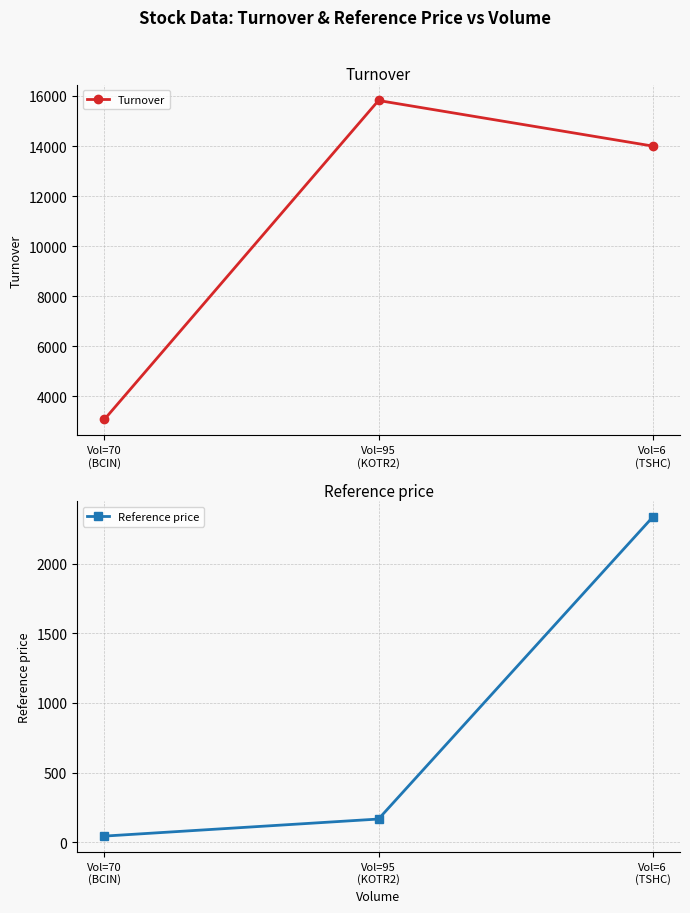

Which series has the largest total across all categories?

Turnover